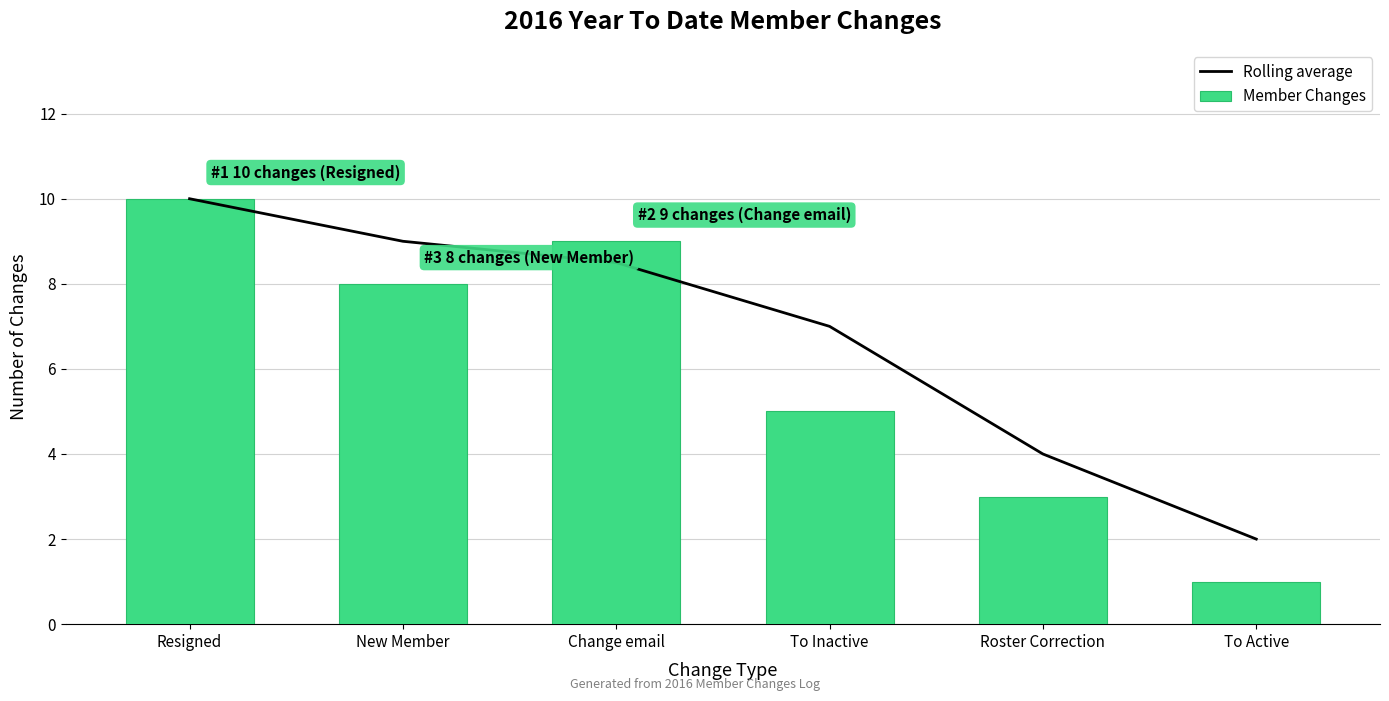

Does the chart contain stacked bars?

No